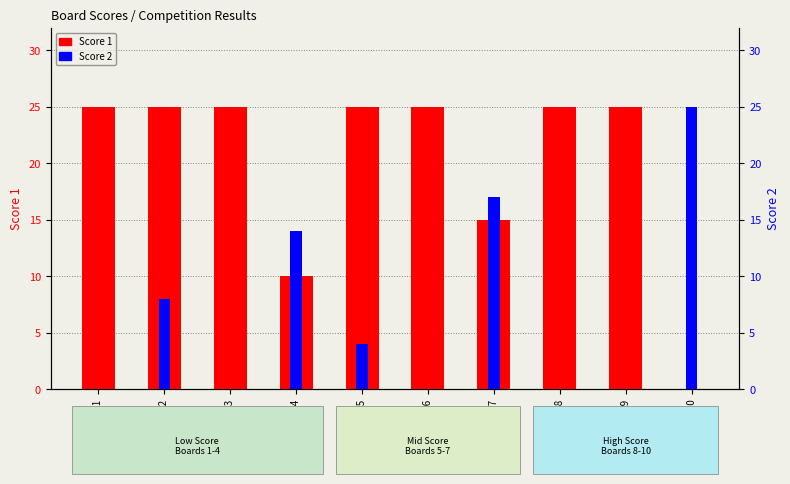

Rank the series by their maximum value, from highest to lowest.

Score 1, Score 2